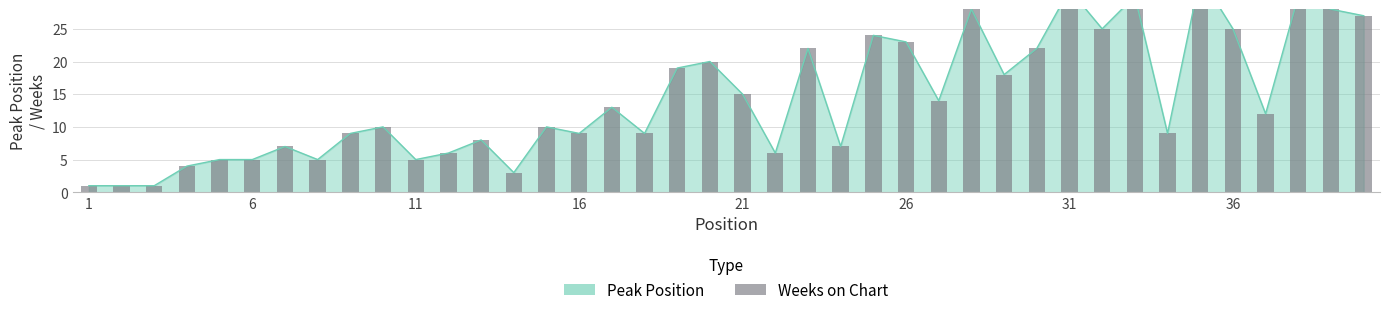

What is the sum of all values?

579